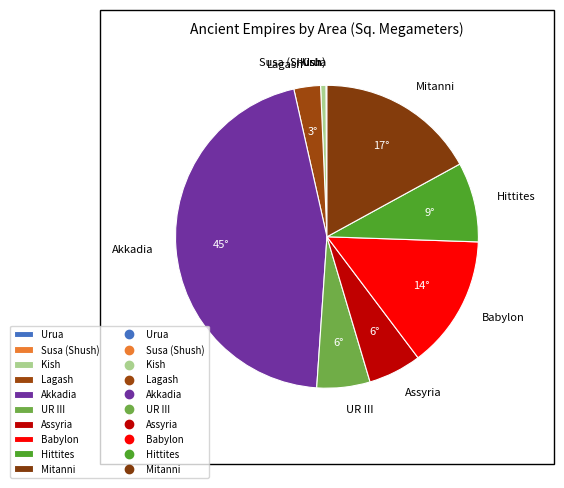

The Akkadia slice represents 45% of the pie. True or false?

True